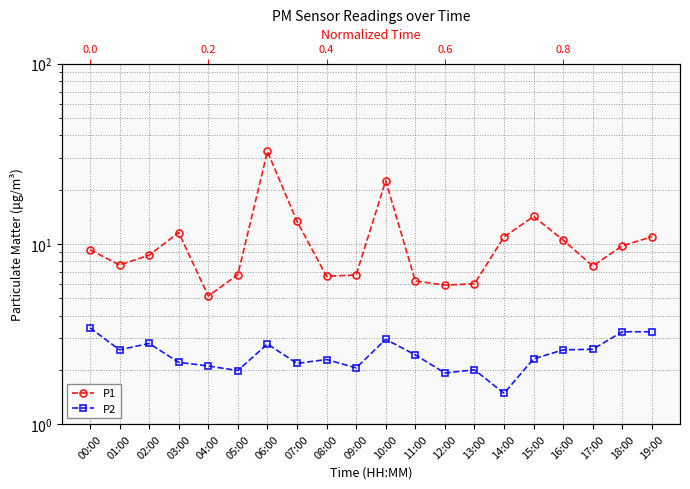

In P1, how many points are lower than both neighbors (excluding endpoints)?

5